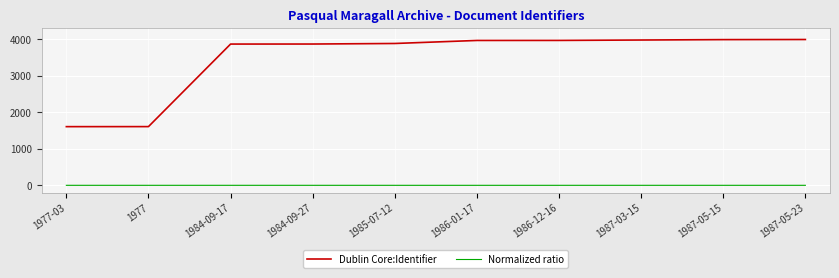

What is the highest value of the Dublin Core:Identifier series?

3998.0